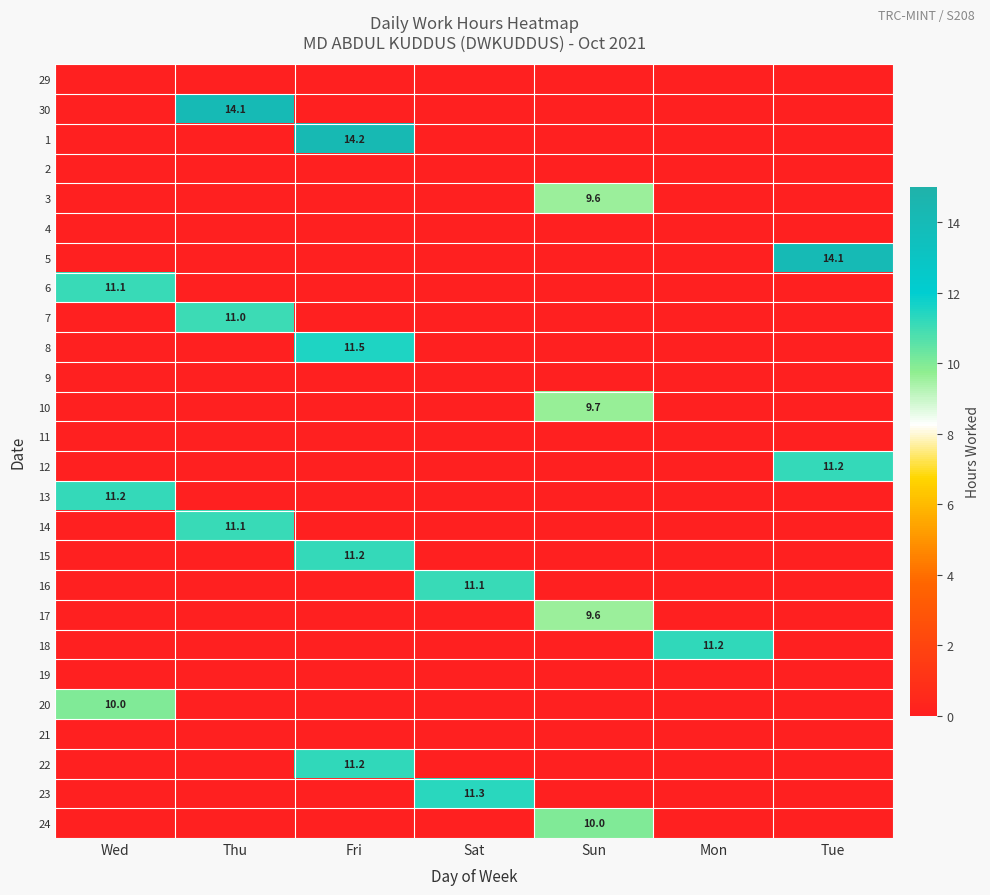

Which label corresponds to the smallest value in the chart?

Wed